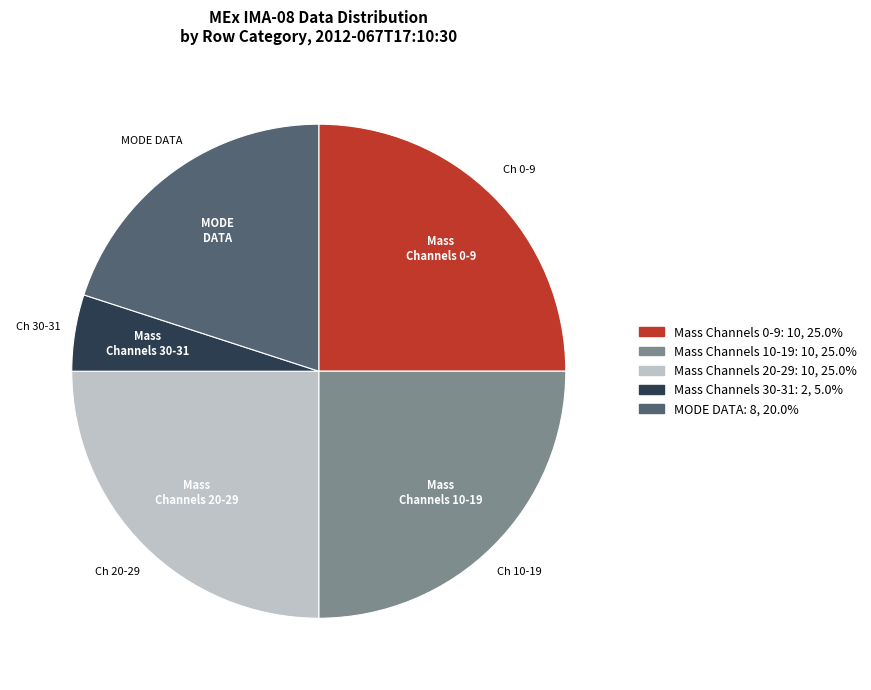

Does any single category account for the majority?

No